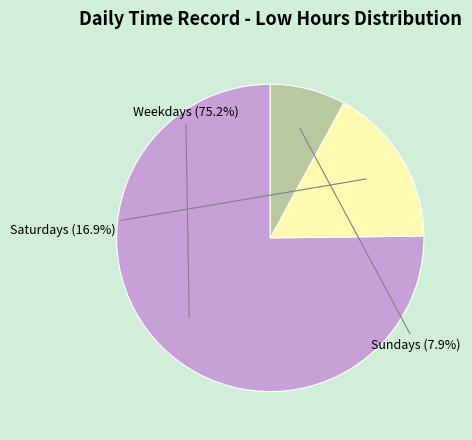

Does Weekdays account for over 50% of the chart?

Yes